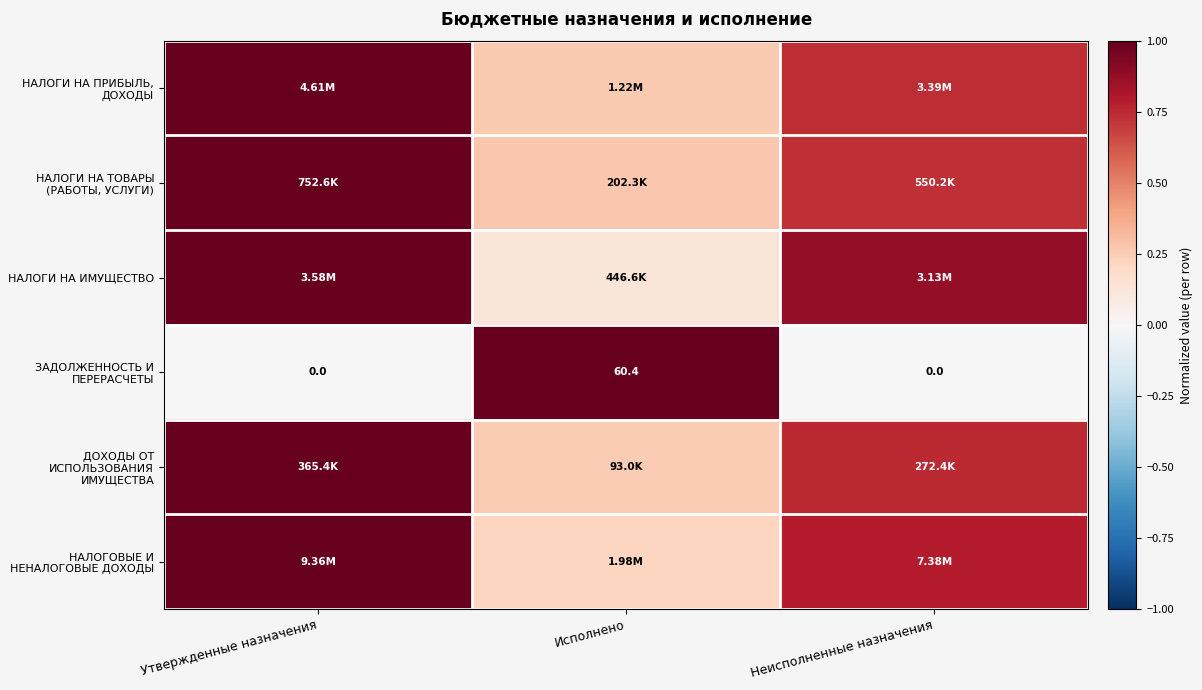

At which category does the chart reach its peak across all series?

Утвержденные назначения